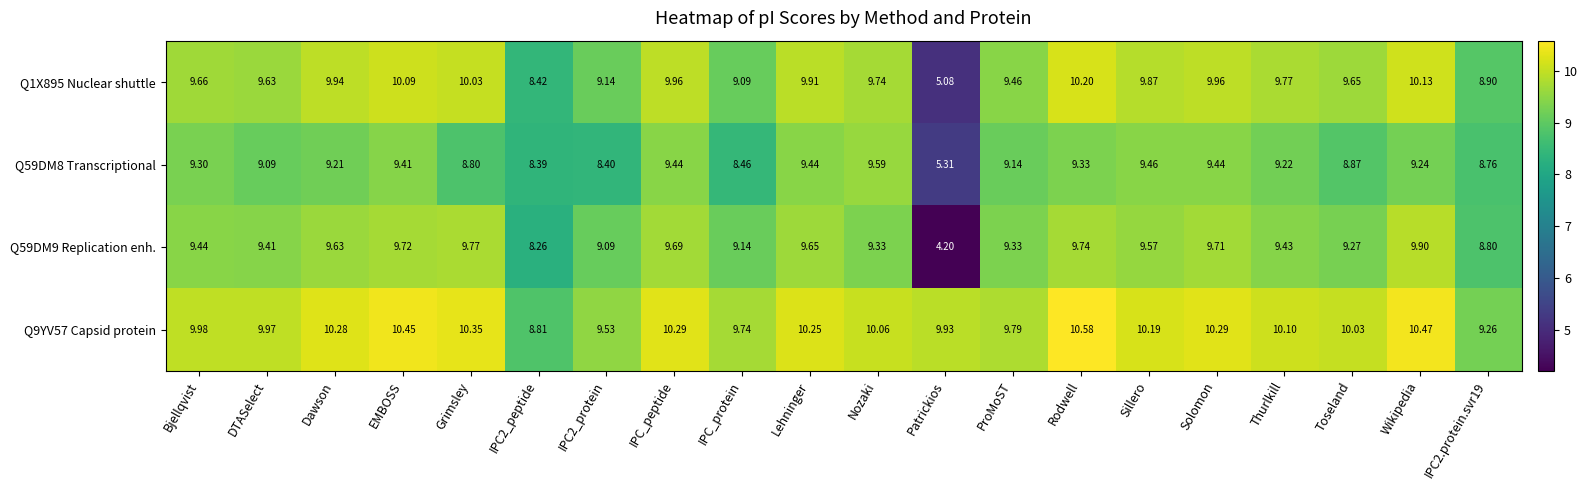

Is the value of Q1X895 Nuclear shuttle at Dawson greater than the value of Q9YV57 Capsid protein at EMBOSS?

No